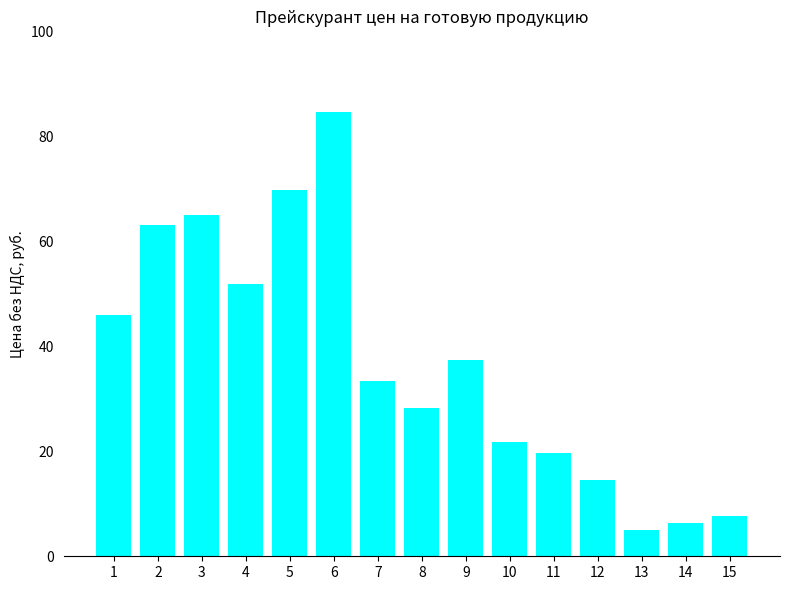

How many bars are there in total?

15